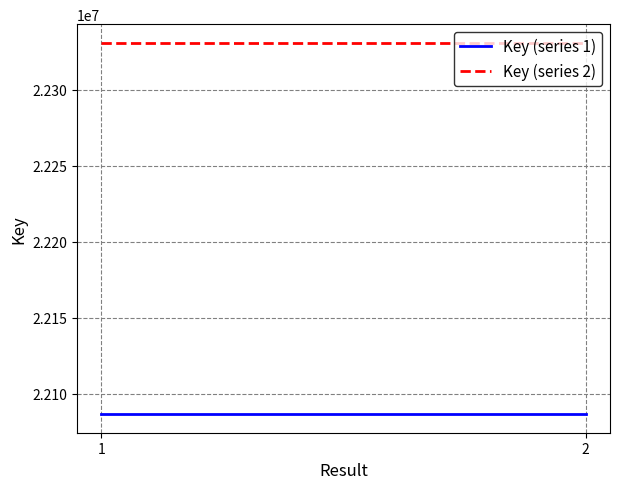

What are all the series names shown in the legend?

Key (series 1), Key (series 2)